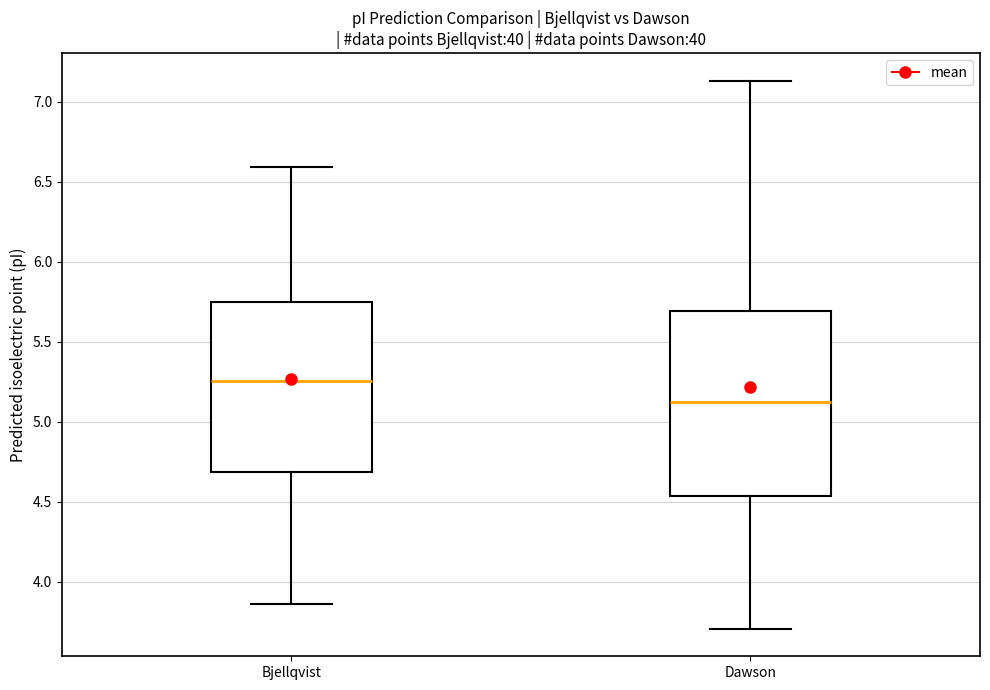

Which box has the highest median line?

Bjellqvist